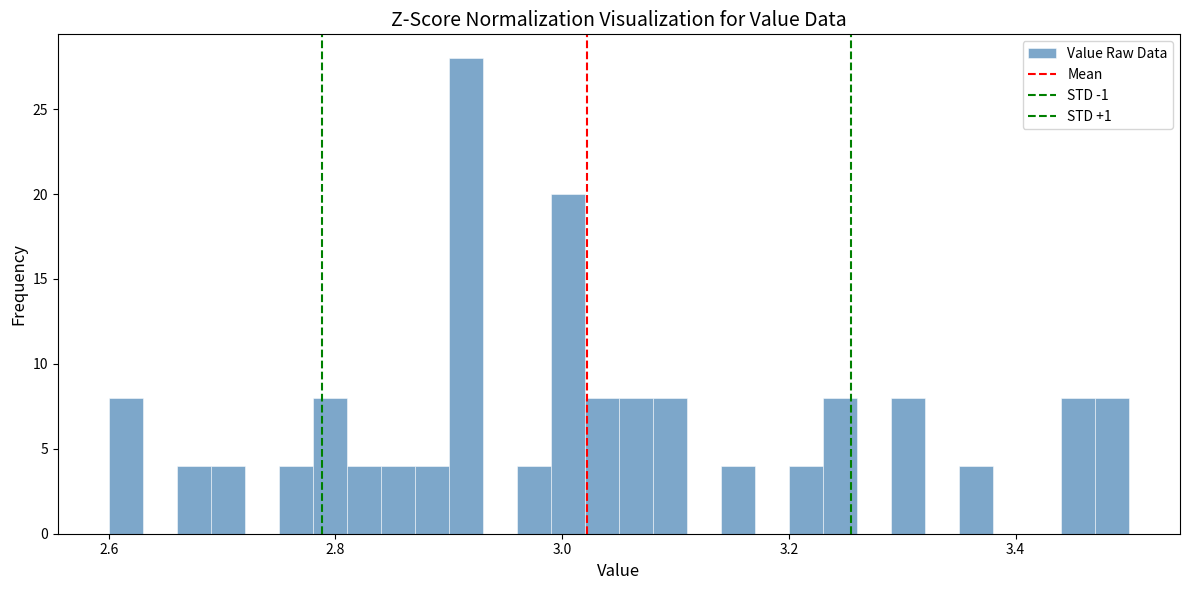

Around what value on the x-axis is the tallest bar? Give the approximate position of its centre, as read against the axis.

2.92